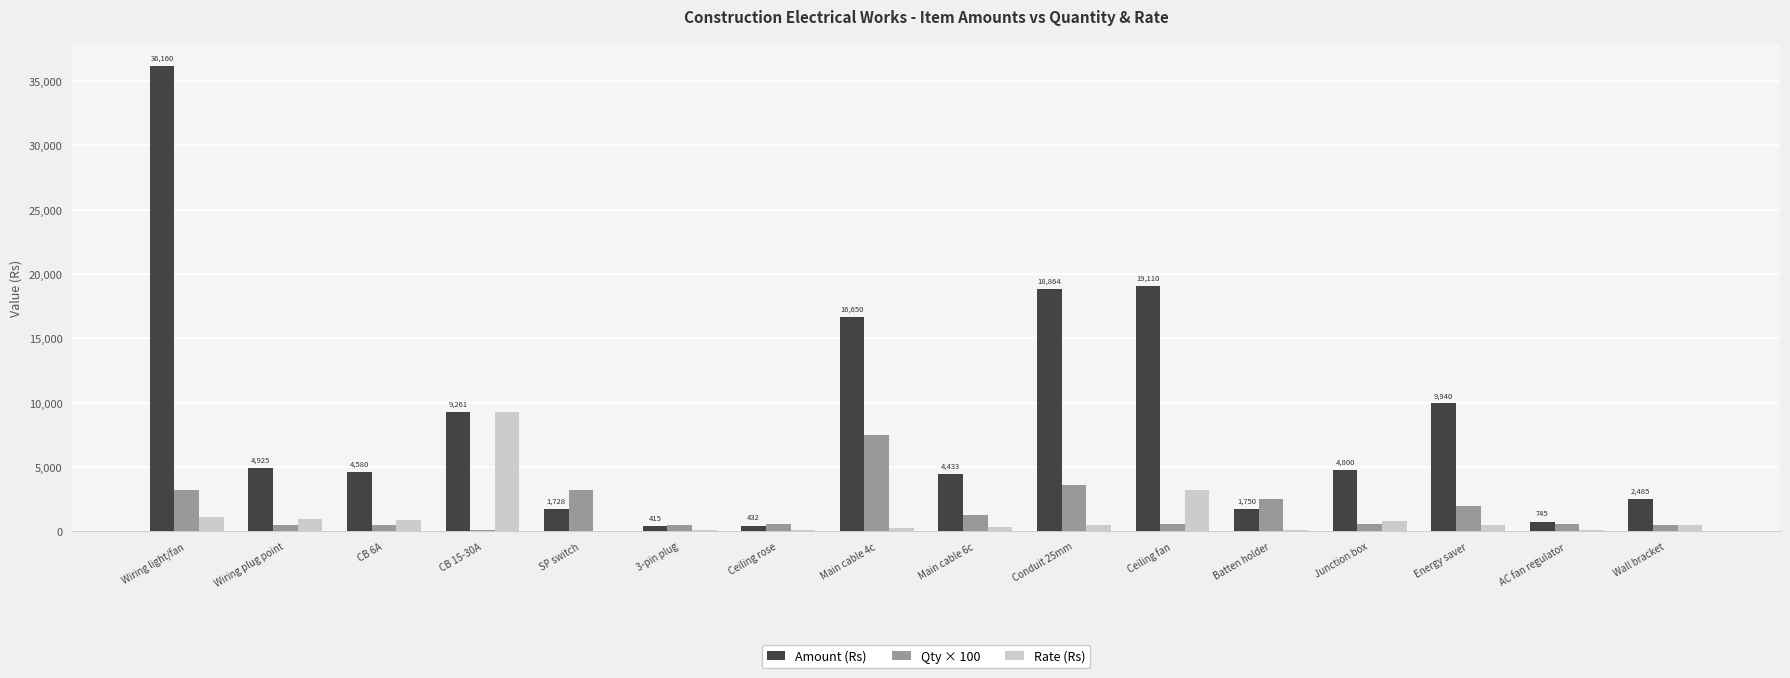

Where is Qty × 100 nearest to the value 3800?

Conduit 25mm